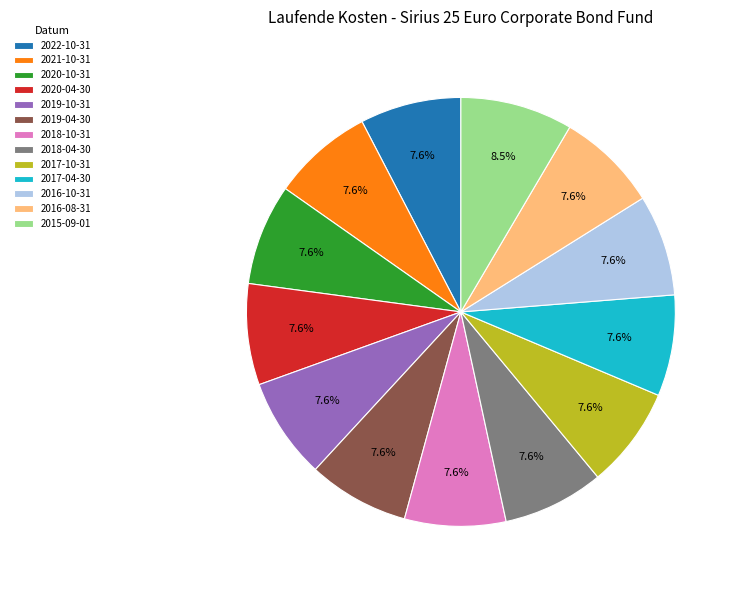

What is the largest slice in the pie chart?

2015-09-01